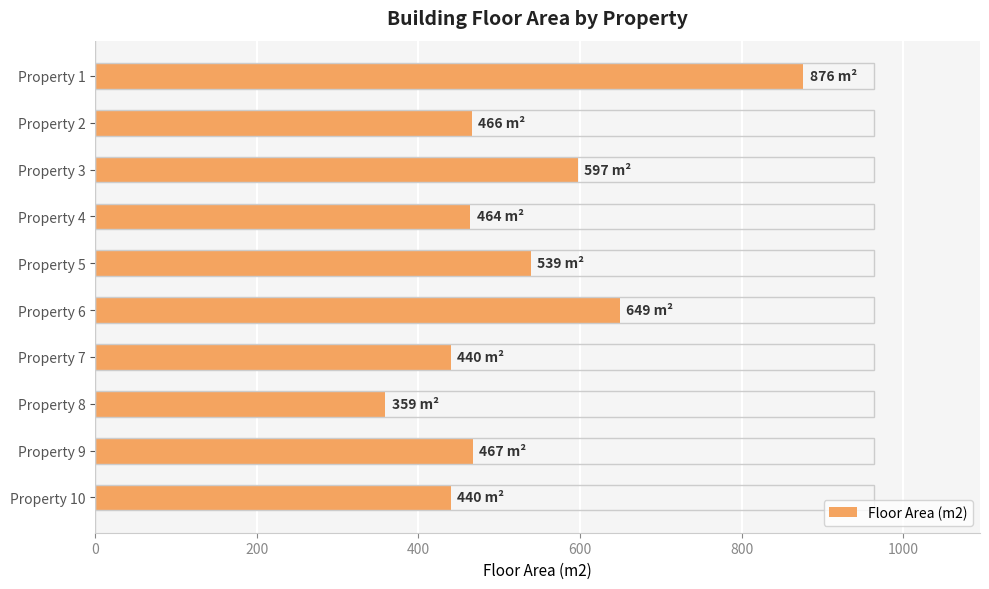

Read the value at Property 5, to the nearest 10.

540